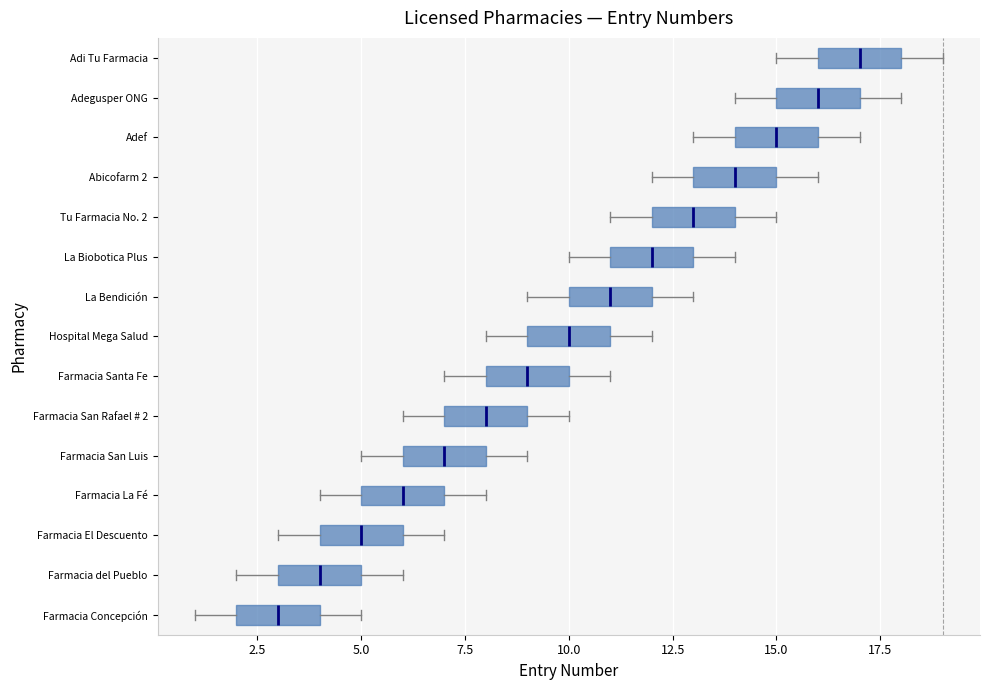

Where does the left whisker of the box for Farmacia La Fé end on the x-axis? The values are not printed on the chart, so give them approximately, as read against the axis.

4